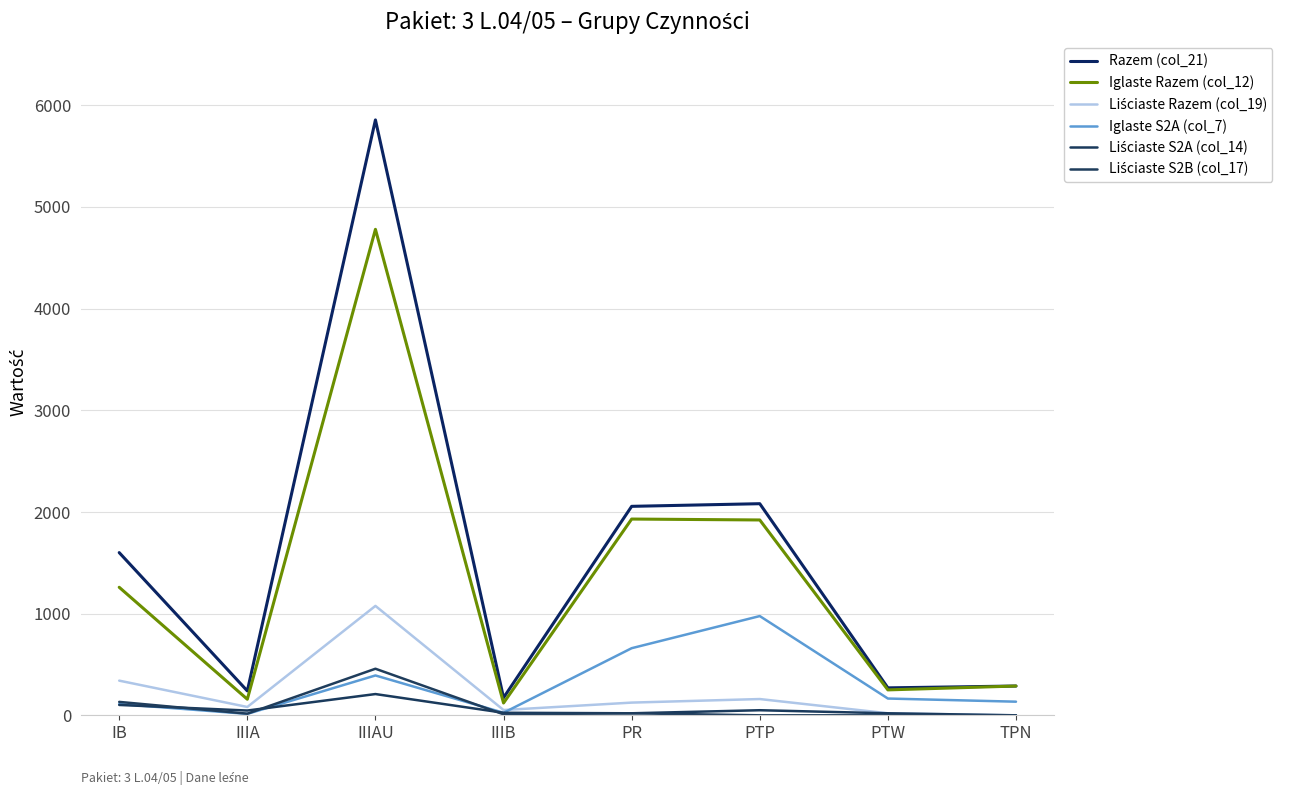

Where do Iglaste S2A (col_7) and Liściaste S2A (col_14) first cross each other?

IB and IIIA